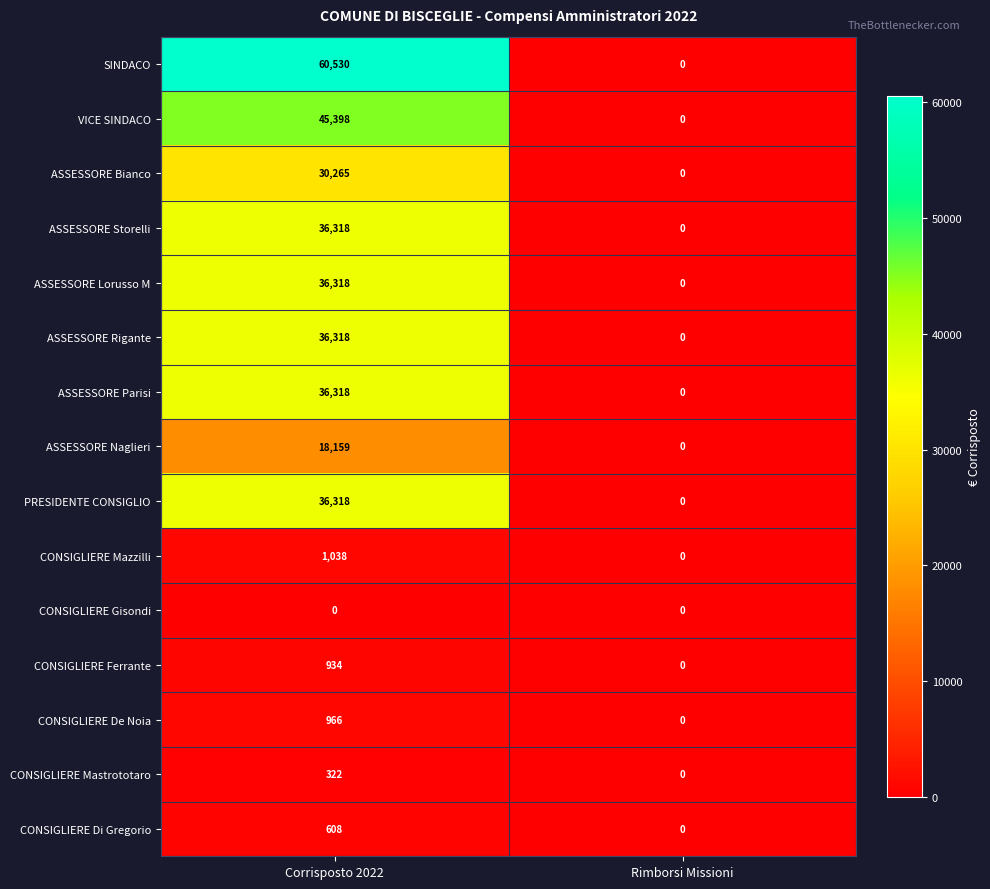

Count the number of categories in the chart.

2